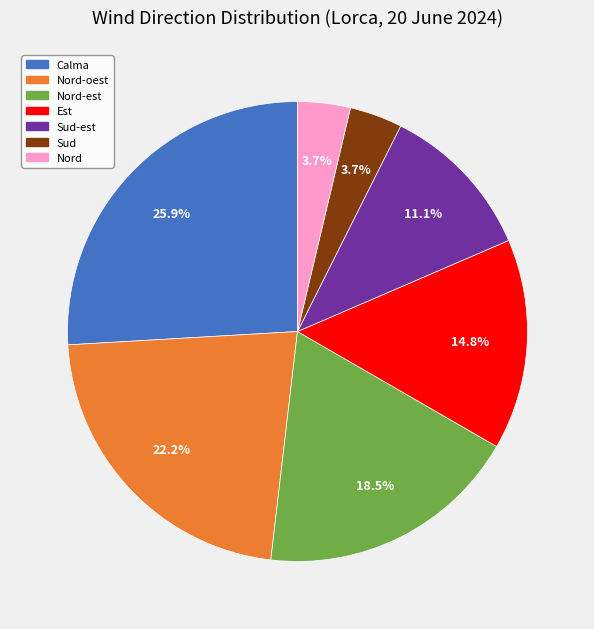

How many slices are in this pie chart?

7